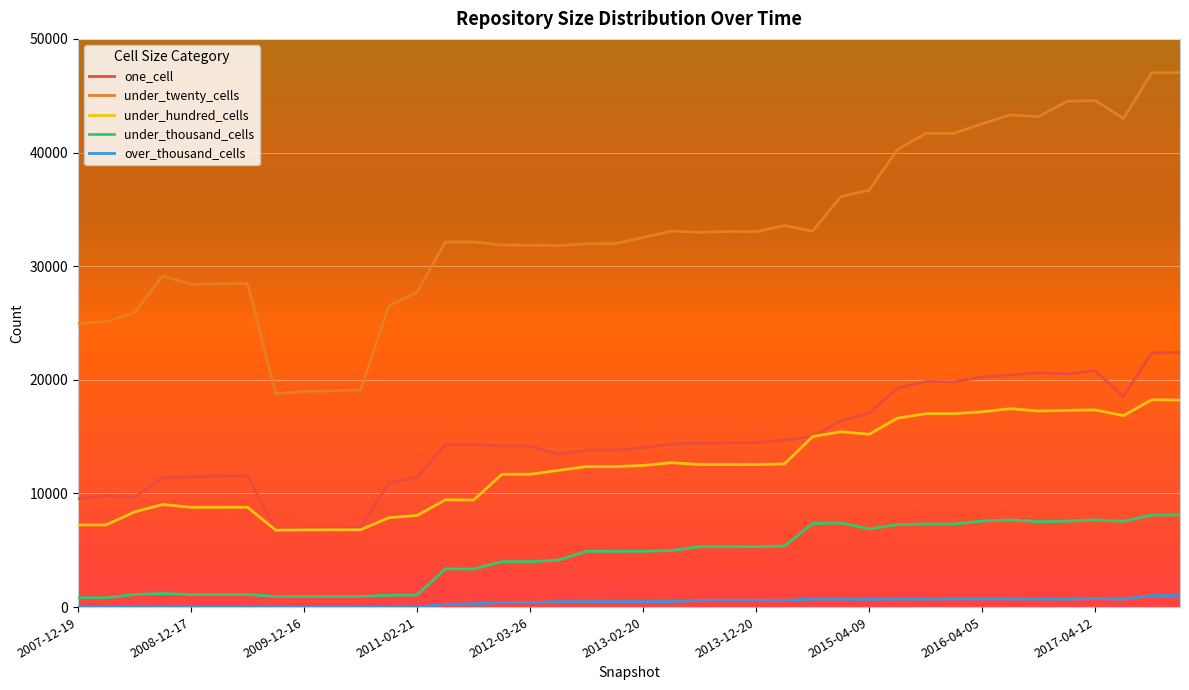

True or false: under_thousand_cells and under_twenty_cells cross at least once.

False